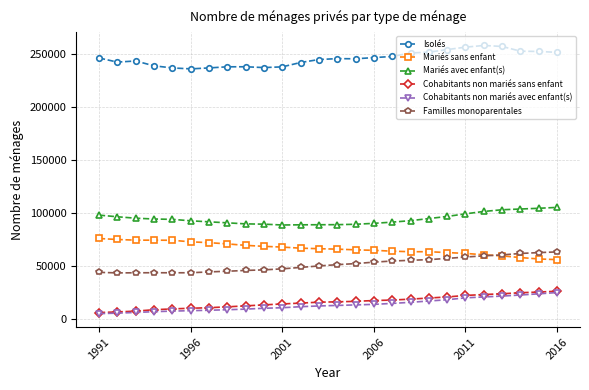

True or false: Familles monoparentales and Cohabitants non mariés avec enfant(s) cross at least once.

False